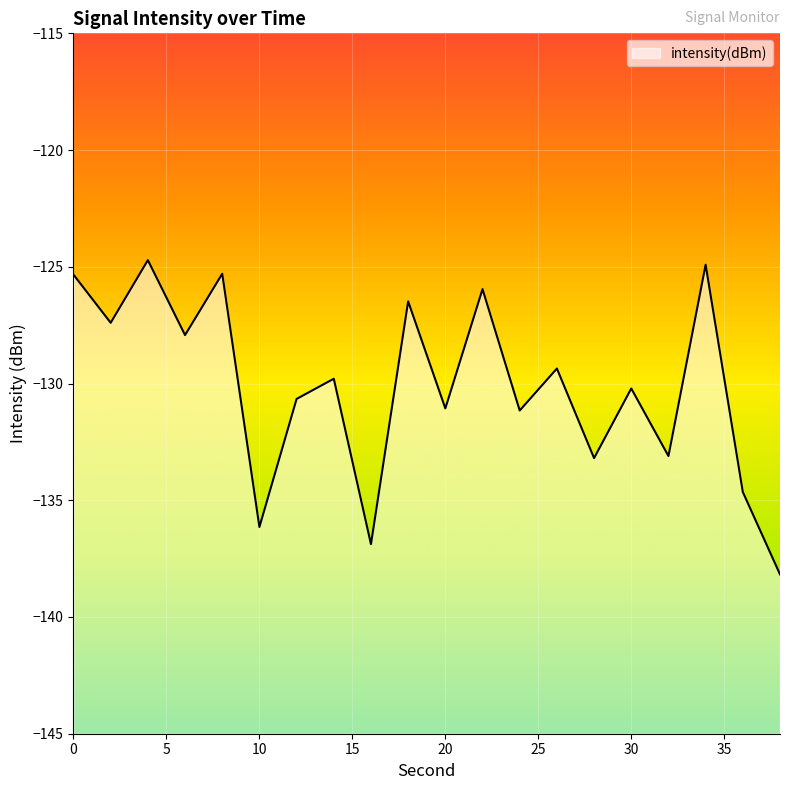

The value at 38 is -138.2. True or false?

True